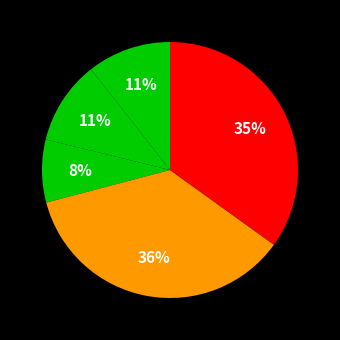

Is there a majority slice in this chart?

No